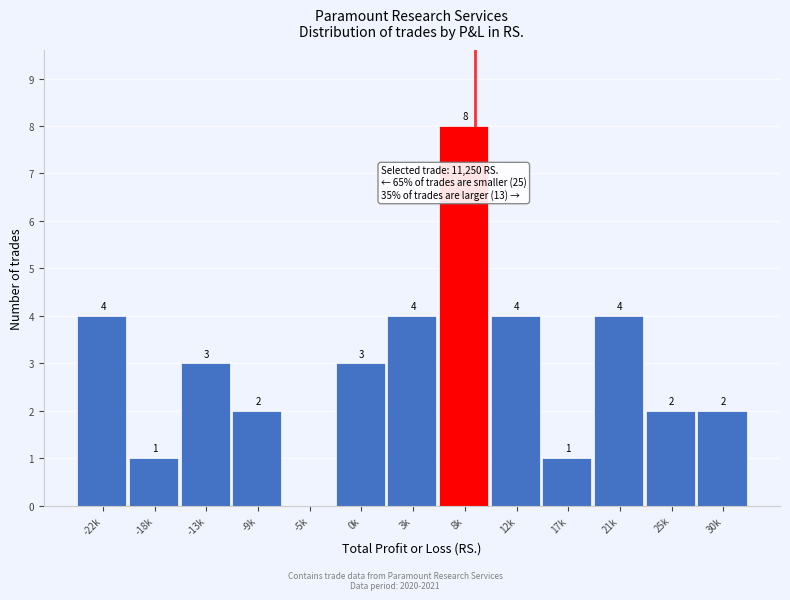

Reading left to right, extract all data points from this chart.

-22k=4	-18k=1	-13k=3	-9k=2	-5k=0	0k=3	3k=4	8k=8	12k=4	17k=1	21k=4	25k=2	30k=2